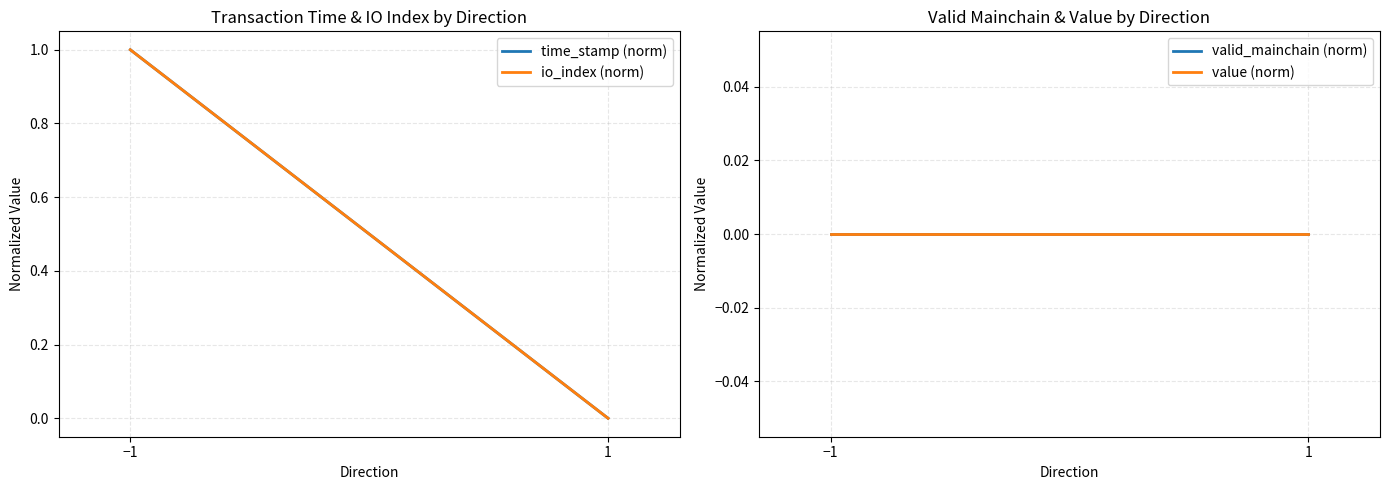

What is the sum of all io_index (norm) values?

1.0